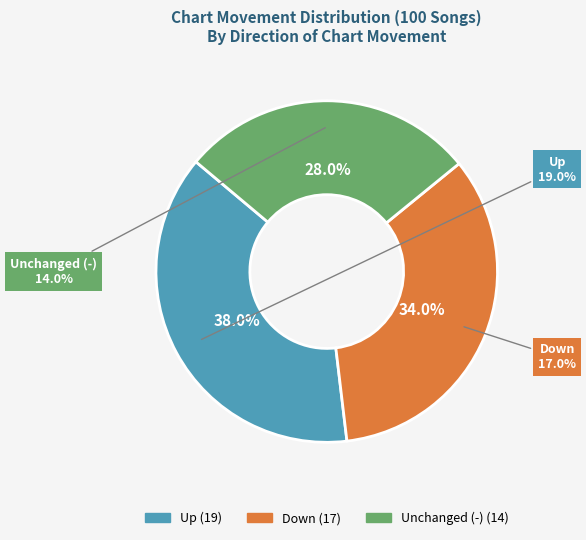

How many segments does this pie chart have?

3